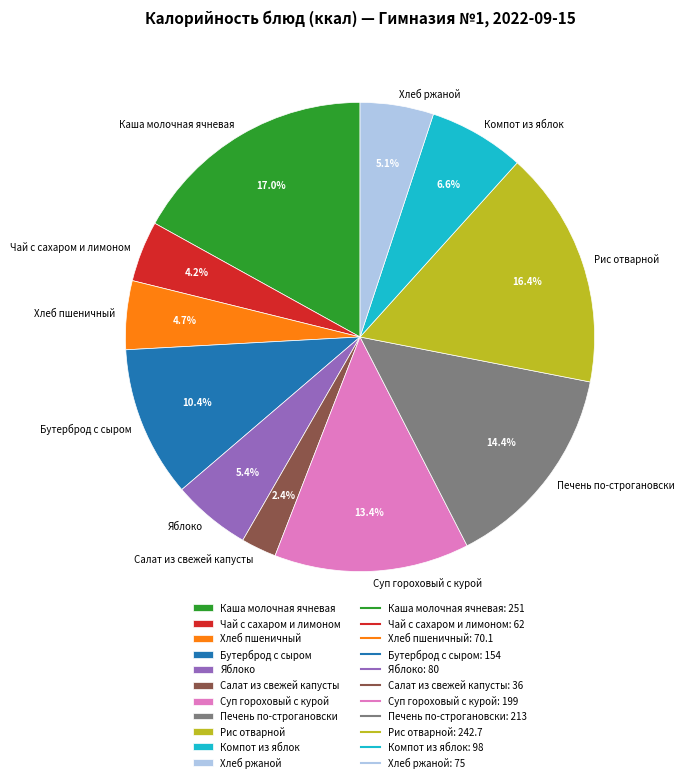

Which category has the biggest portion of the pie?

Каша молочная ячневая